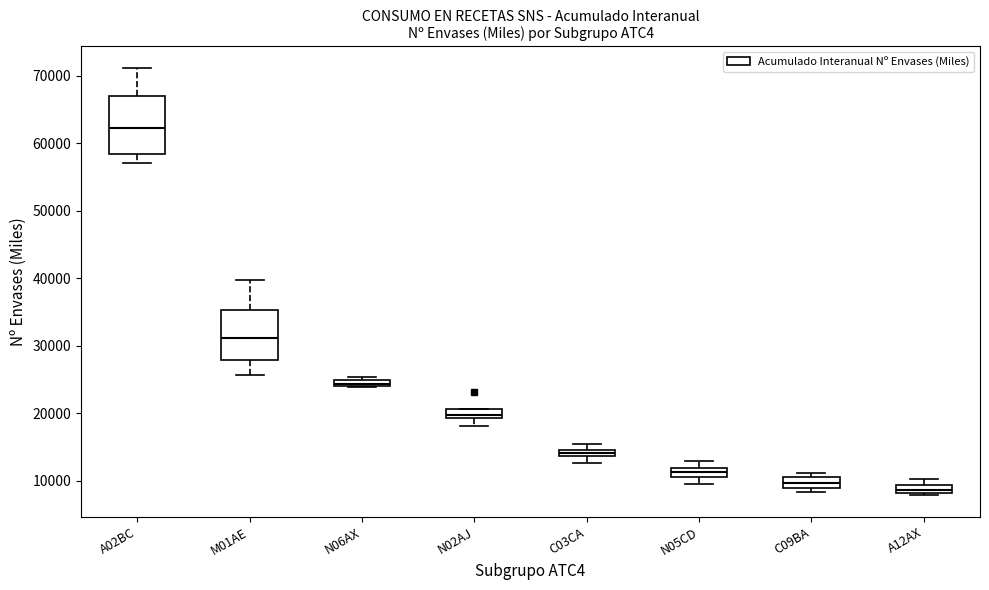

Which box is the tallest, from its lower edge to its upper edge?

A02BC